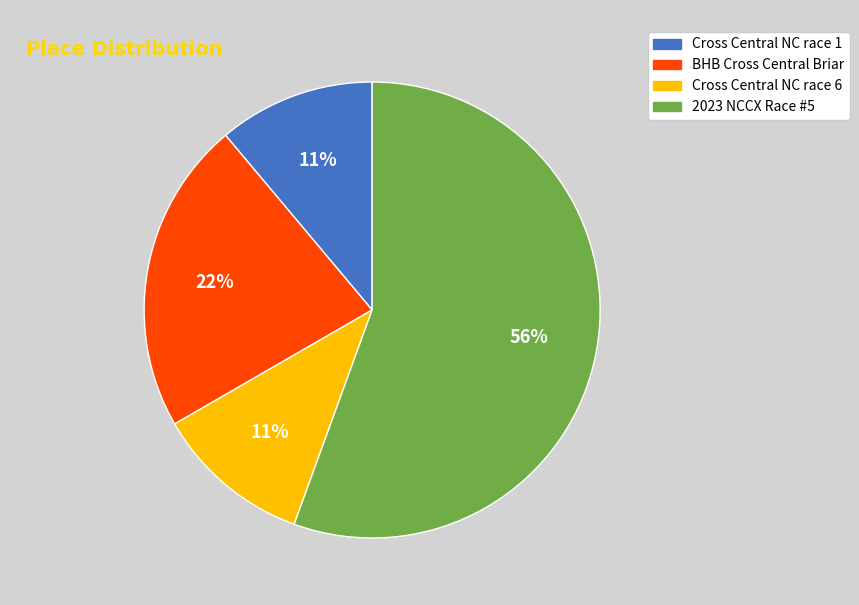

To the nearest percent, what is the average slice percentage?

25%